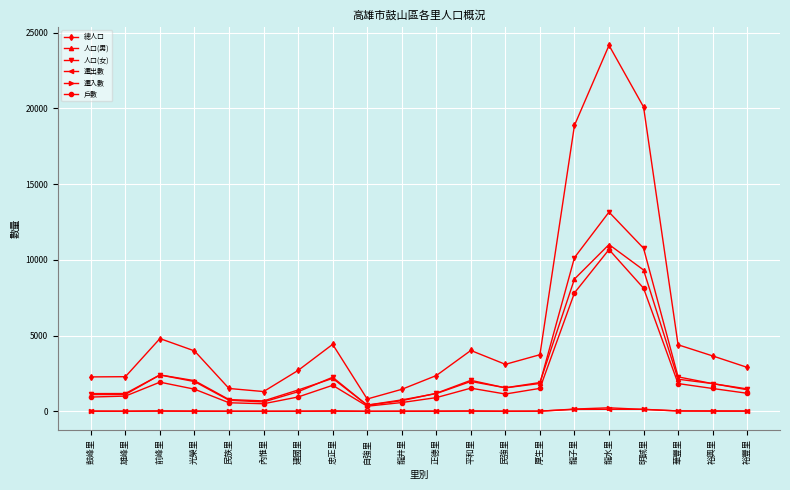

At which label does 戶數 first exceed 1460?

前峰里